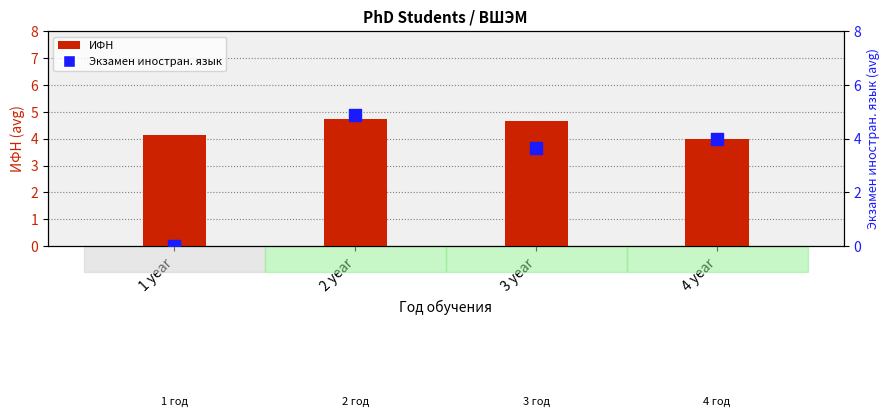

Which series reaches the minimum Y coordinate?

Экзамен иностран. язык